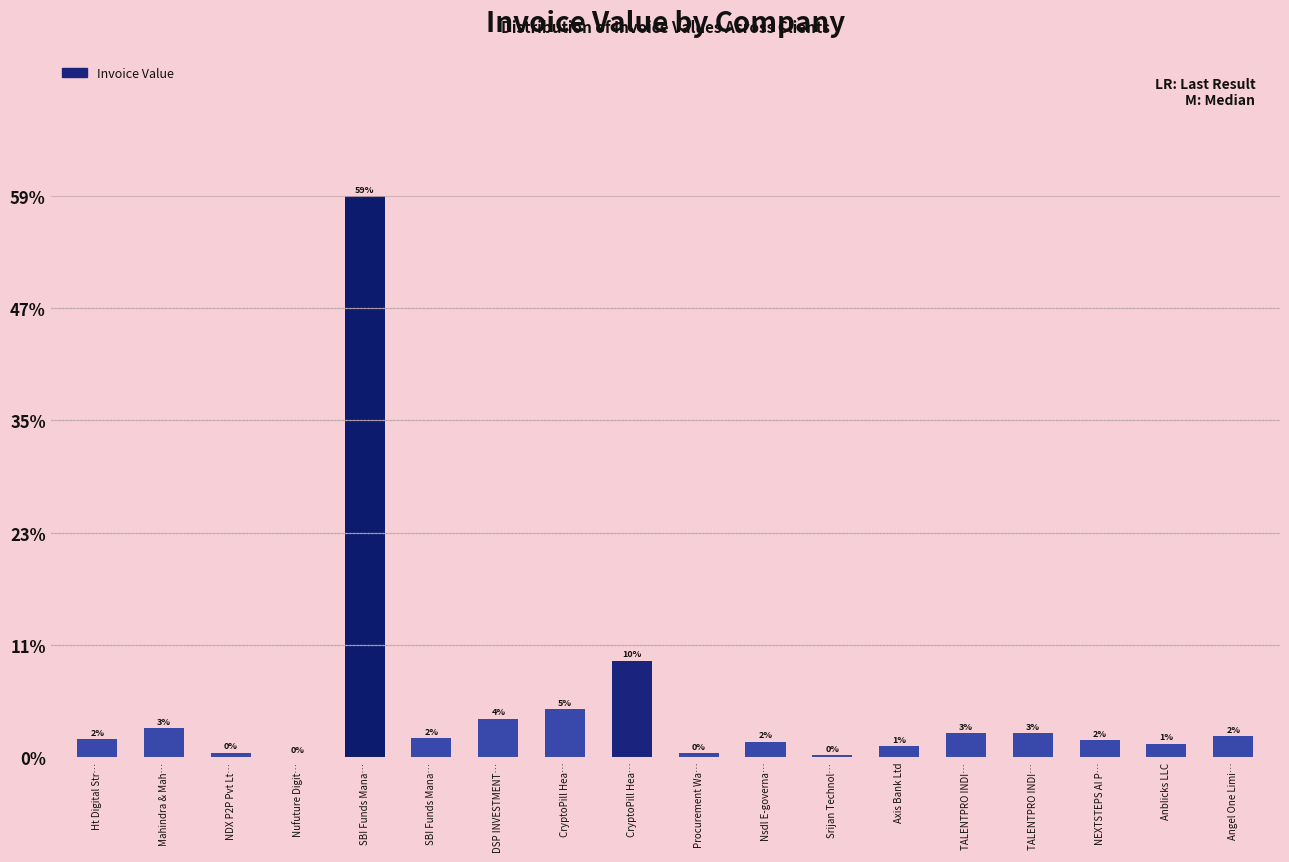

What is the change in value from NDX P2P Pvt Lt… to CryptoPill Hea…?

+824946.3